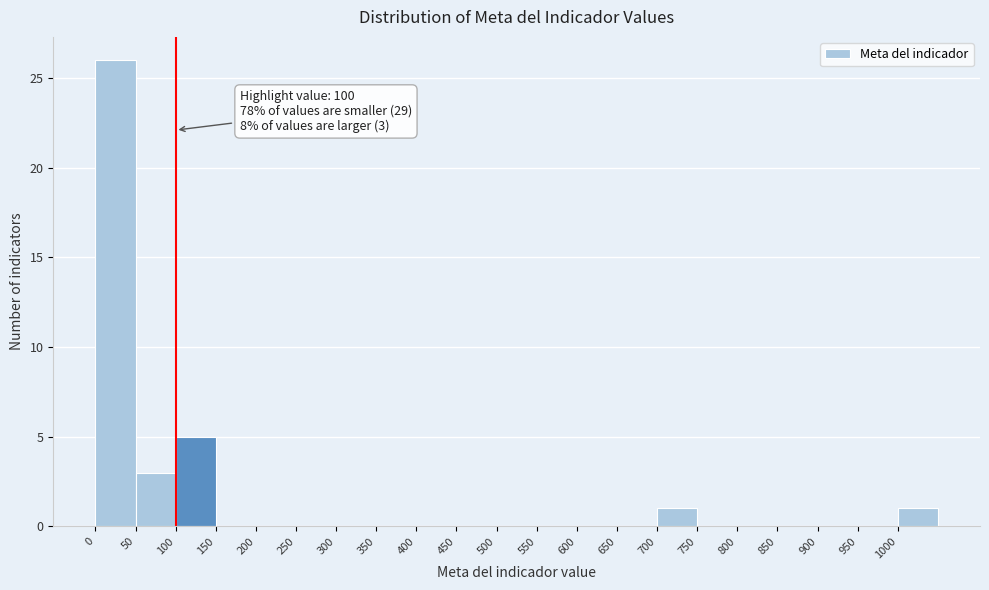

Which range on the x-axis has the tallest bar?

0 to 50